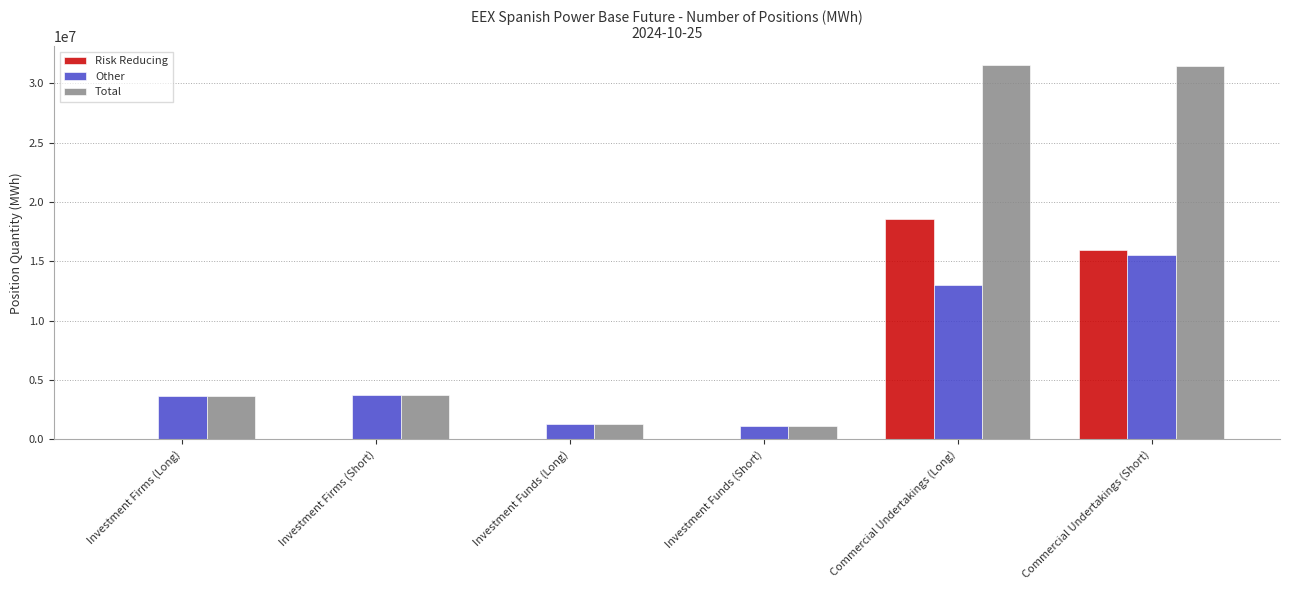

At which label is Risk Reducing closest to 9290848?

Commercial Undertakings (Short)